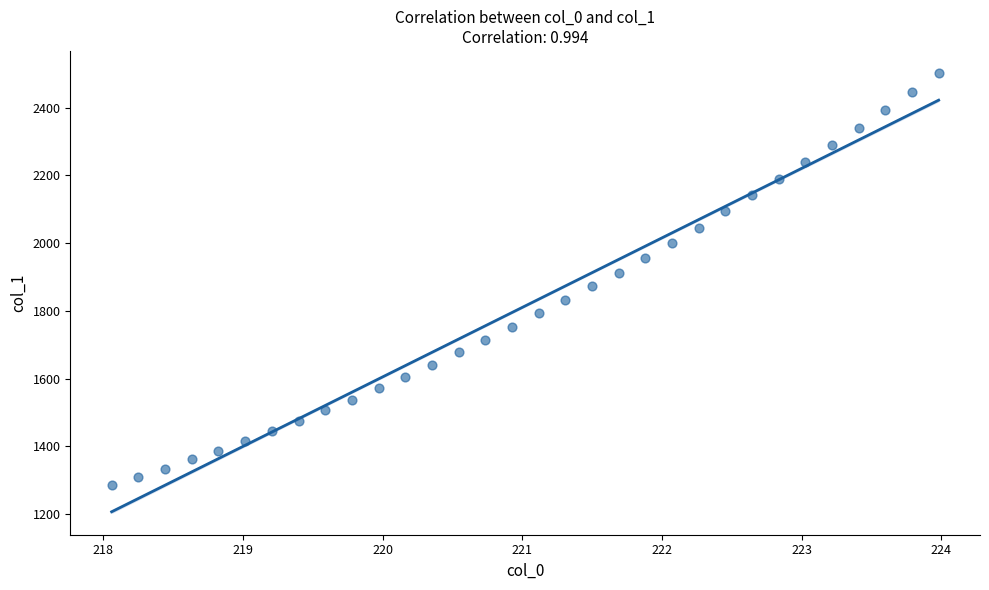

What is the range of Y values (max minus min)?

1218.1